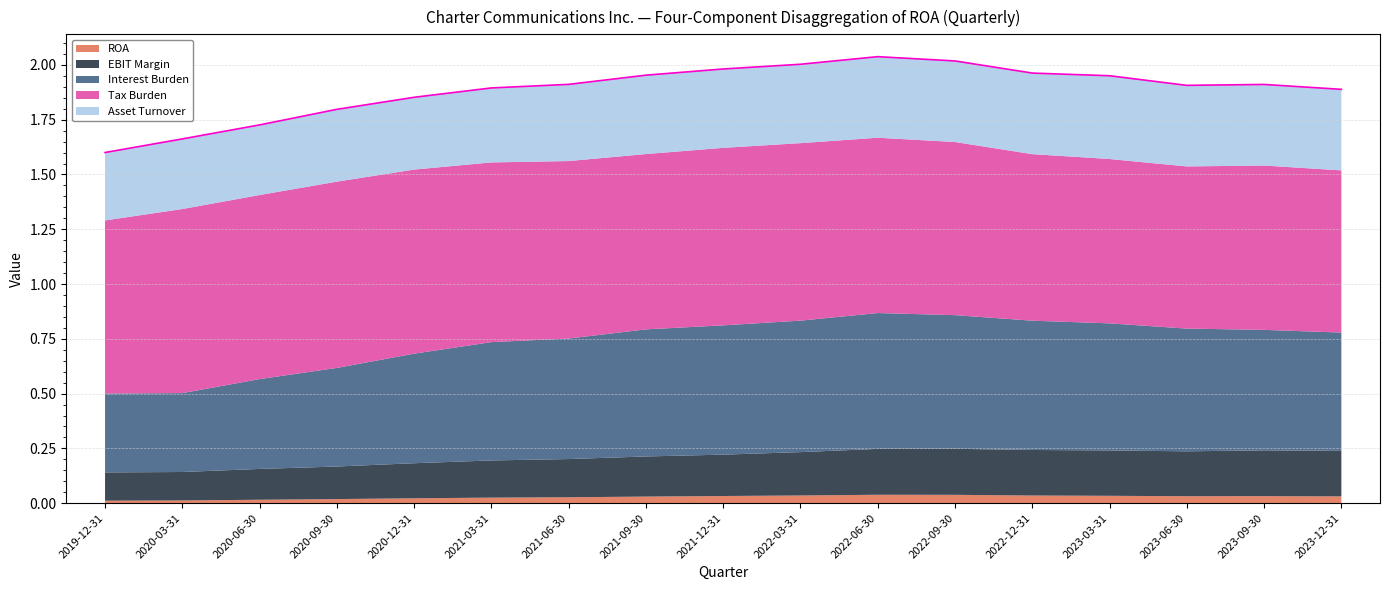

What is the sum of all Asset Turnover values?

6.0